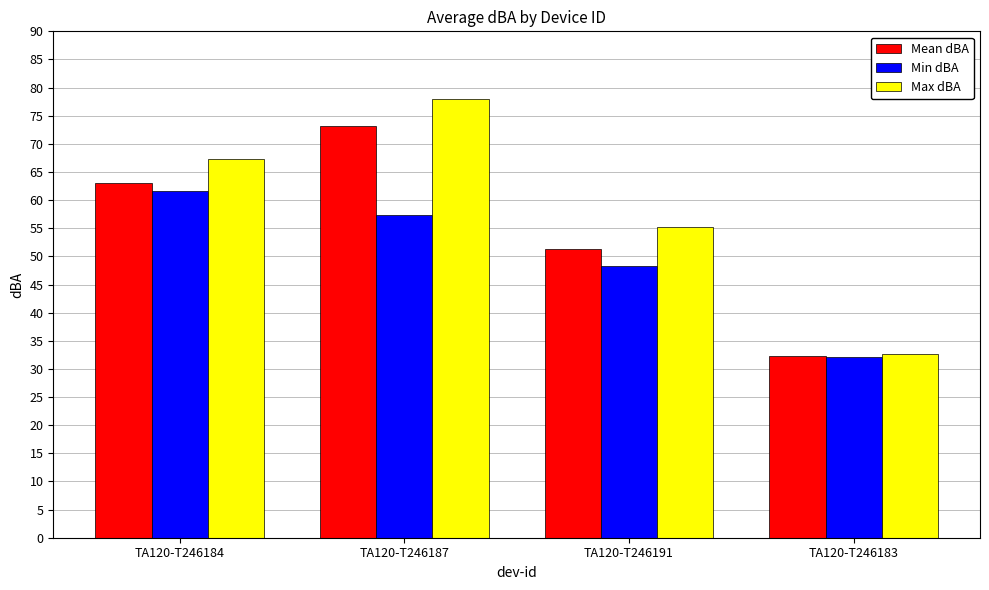

What is the sum of the Mean dBA values at TA120-T246191 and TA120-T246187?

124.5